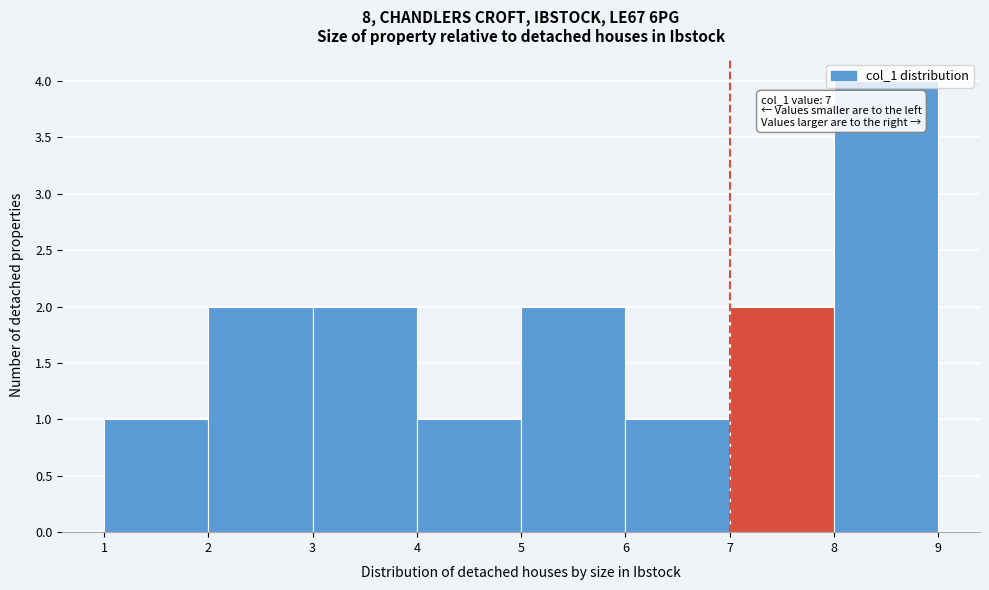

Which range on the x-axis has the tallest bar?

8 to 9